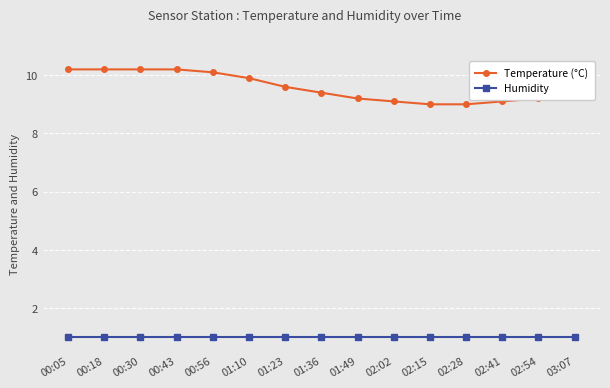

What is the total value across all series at 00:18?

11.2